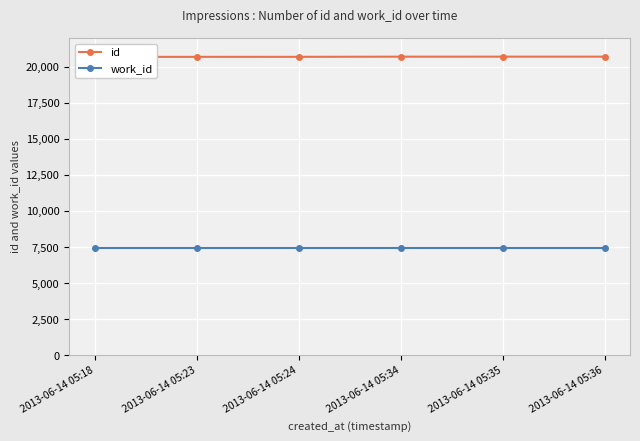

True or false: id and work_id intersect in this chart.

False